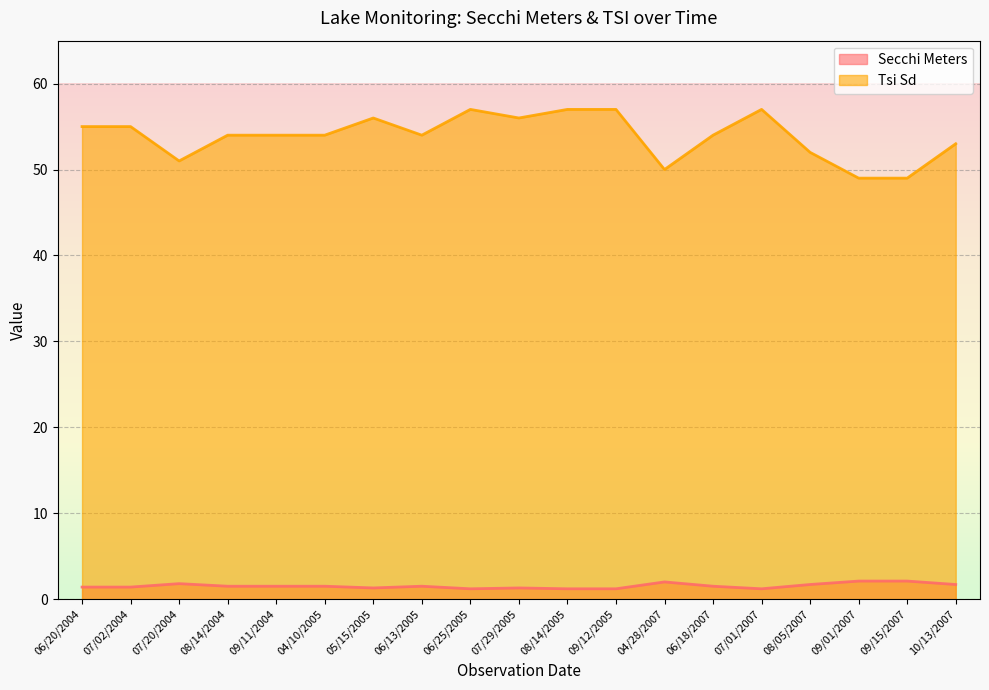

What is the greatest value displayed?

57.0